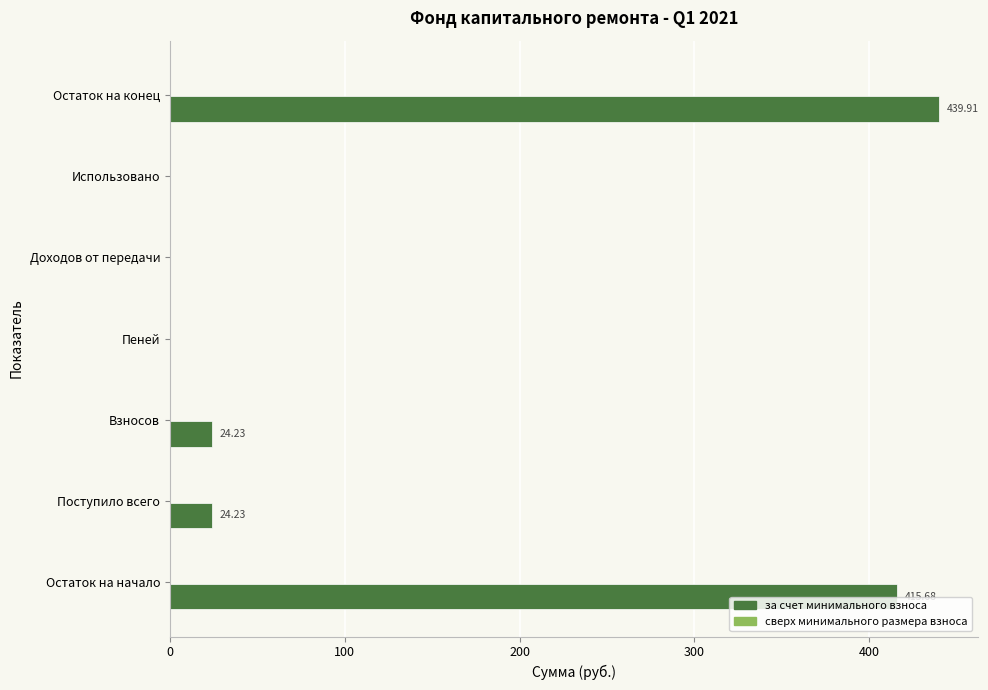

Which category has the highest value across all series?

Остаток на конец